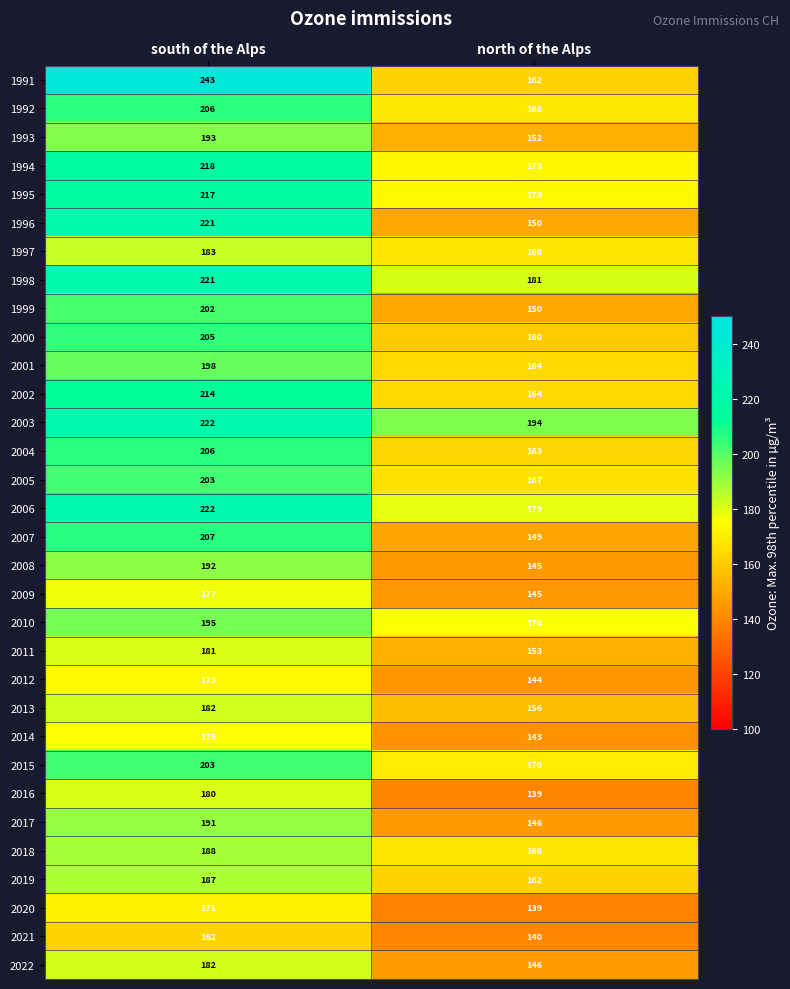

The value of 1994 at north of the Alps is 266. True or false?

False